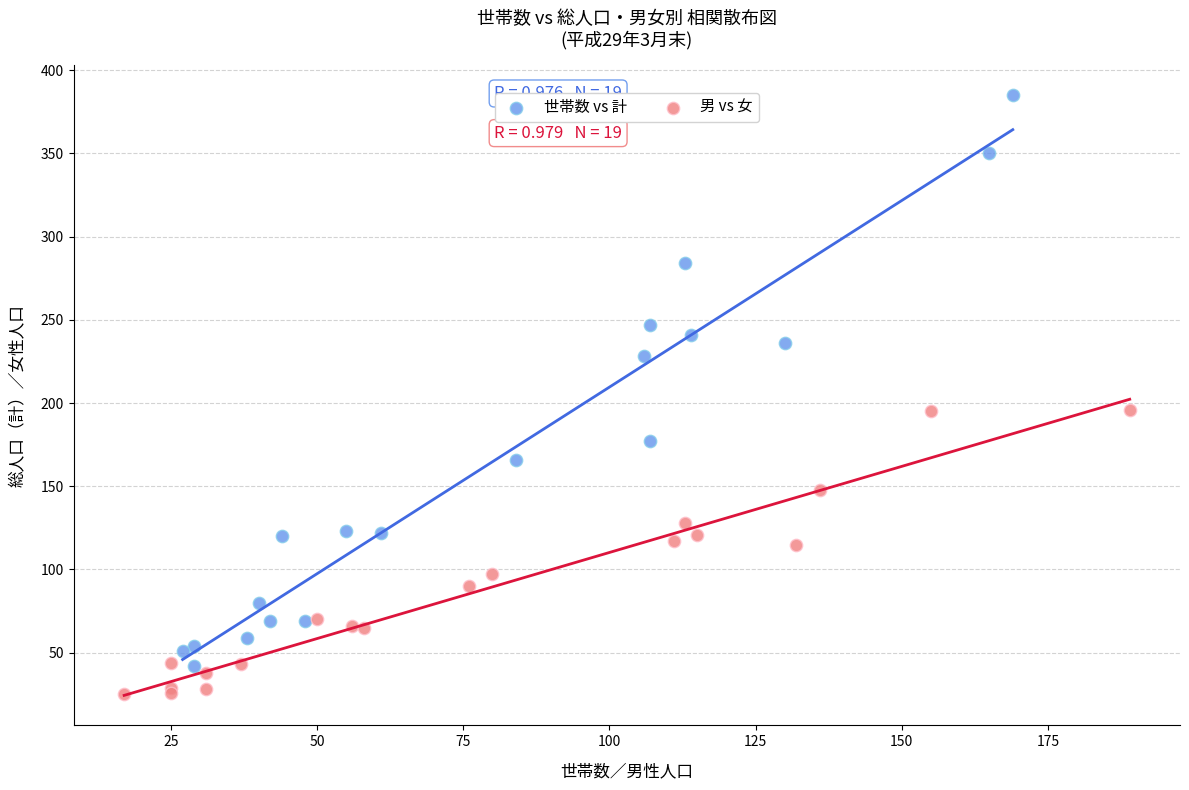

Which series has the largest Y range (max minus min)?

世帯数 vs 計